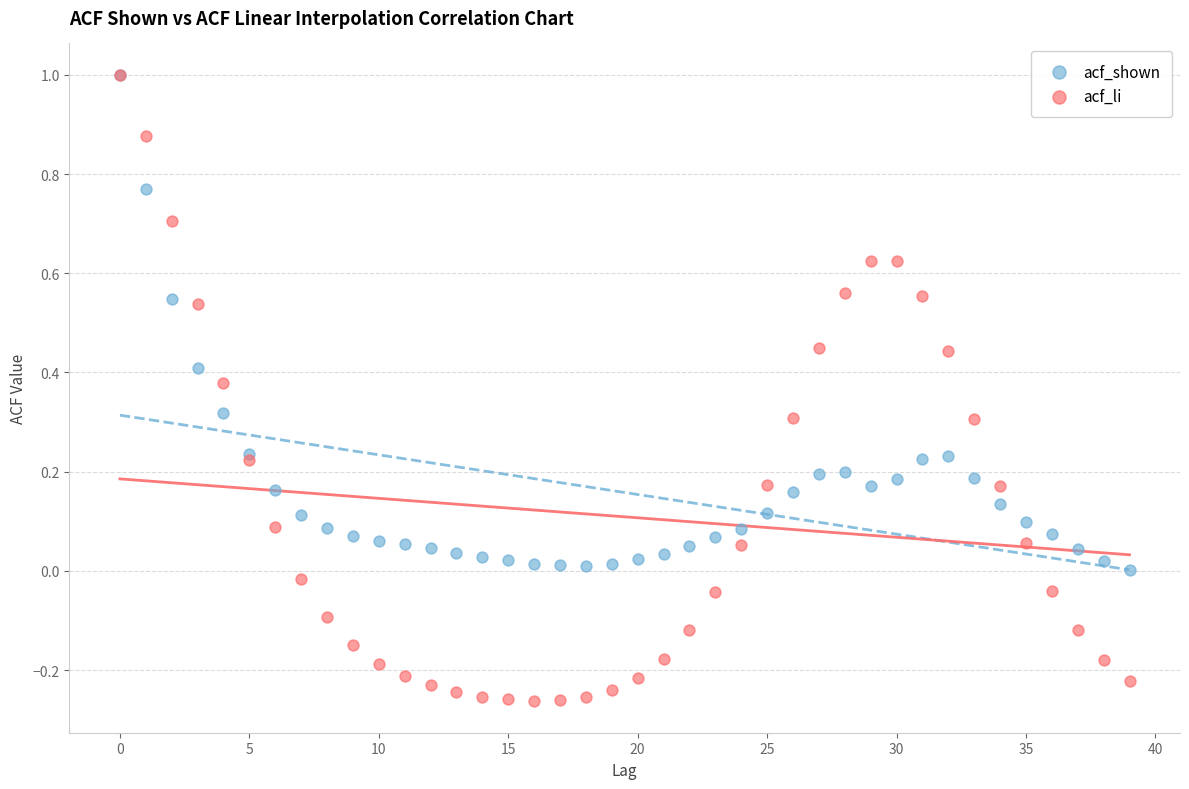

What are all the series names shown in the legend?

acf_shown, acf_li